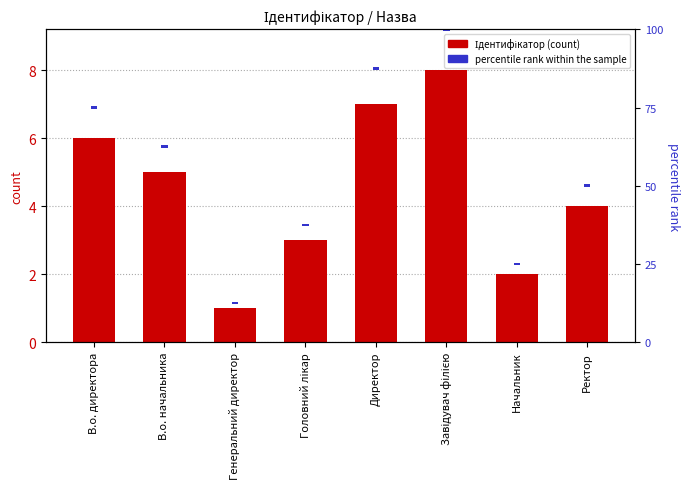

How many groups of bars are there?

8